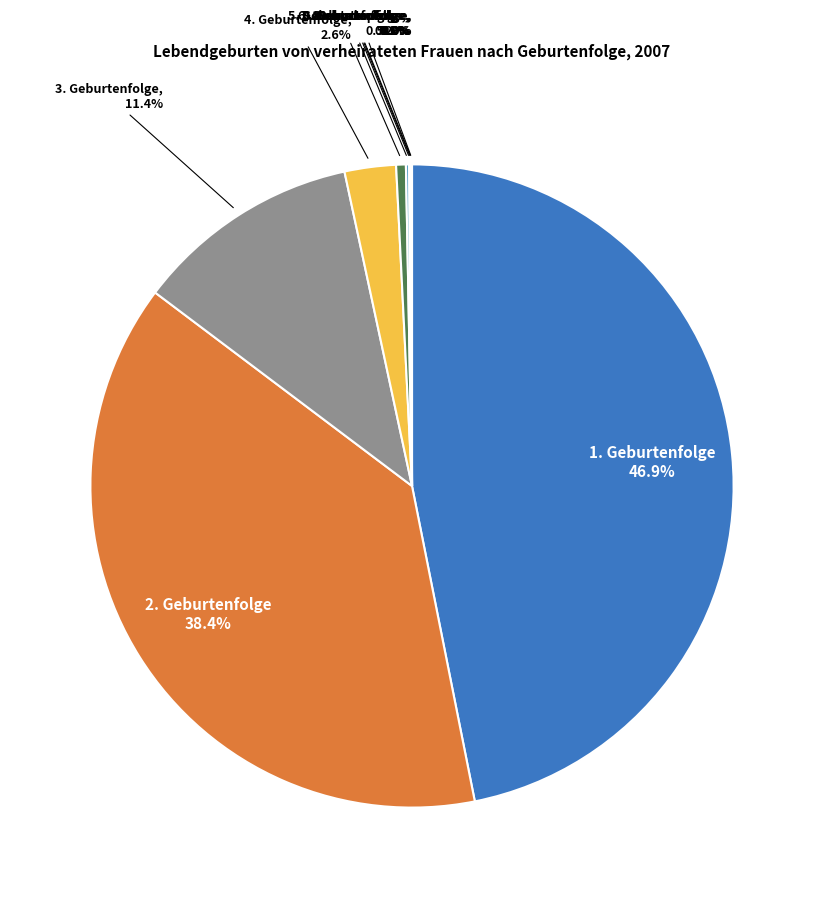

Is there any slice that represents more than half of the pie?

No